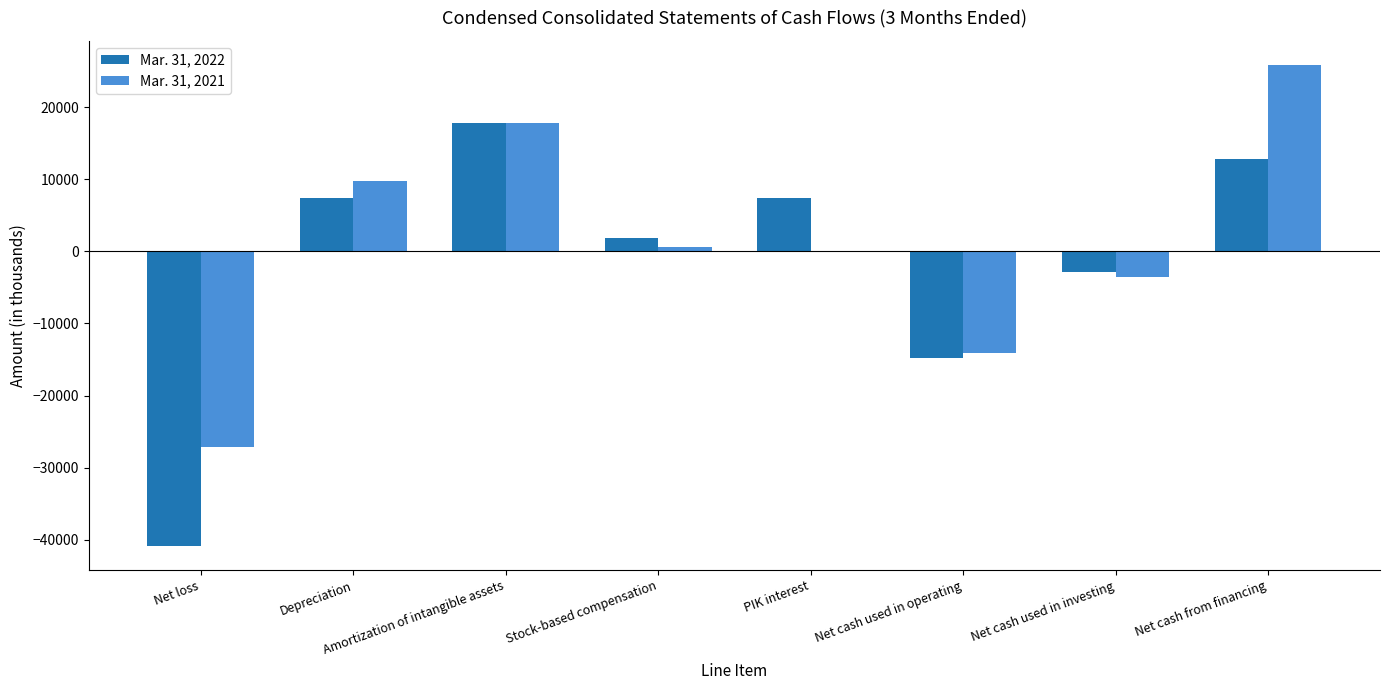

Is it true that Mar. 31, 2022 equals 7328 at PIK interest?

True